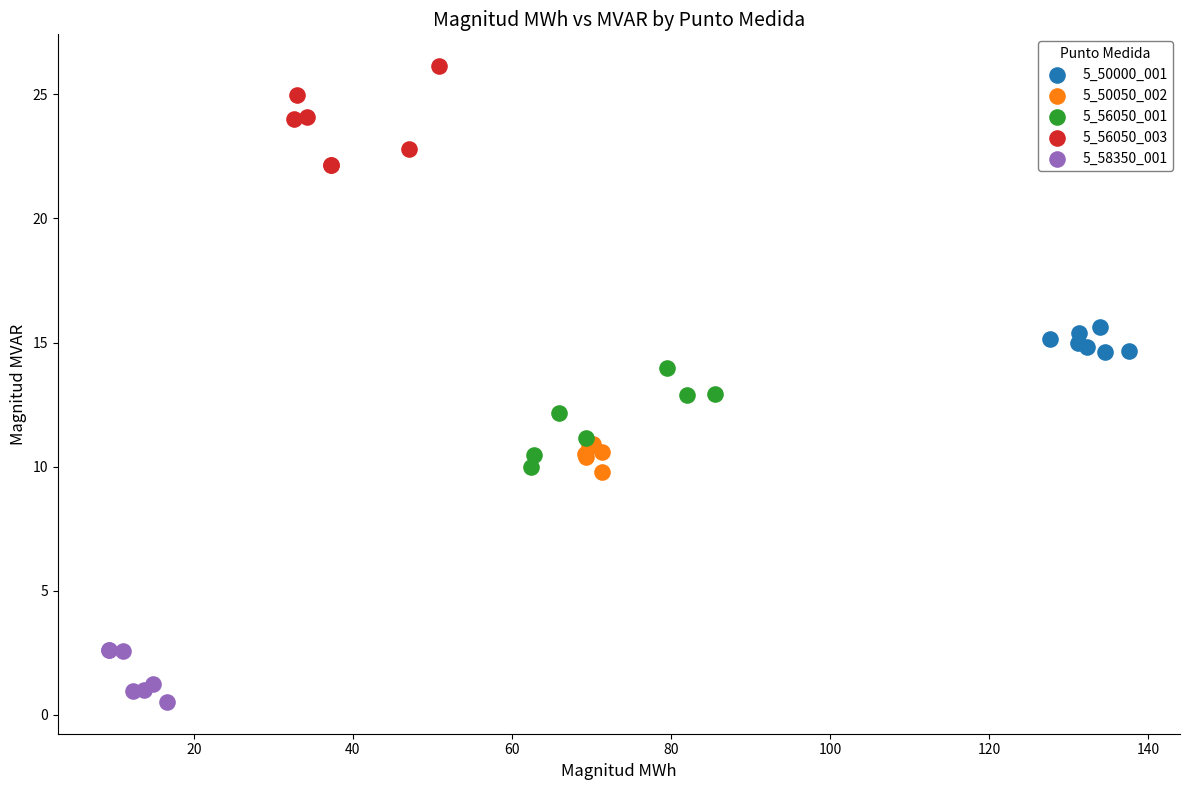

Which series reaches the minimum Y coordinate?

5_58350_001